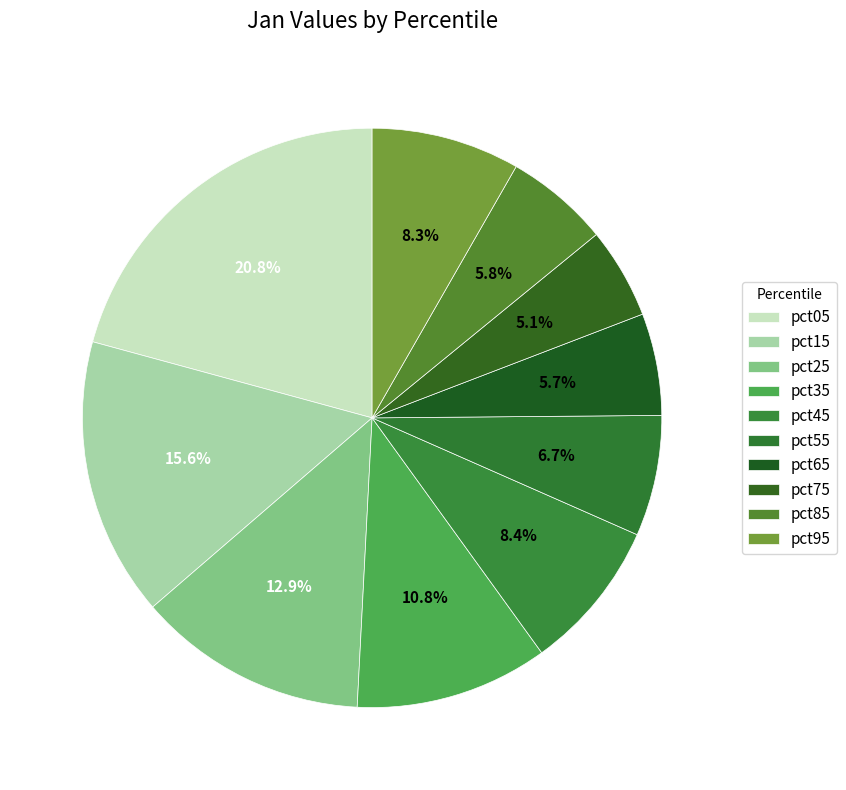

Count the number of slices in the pie.

10